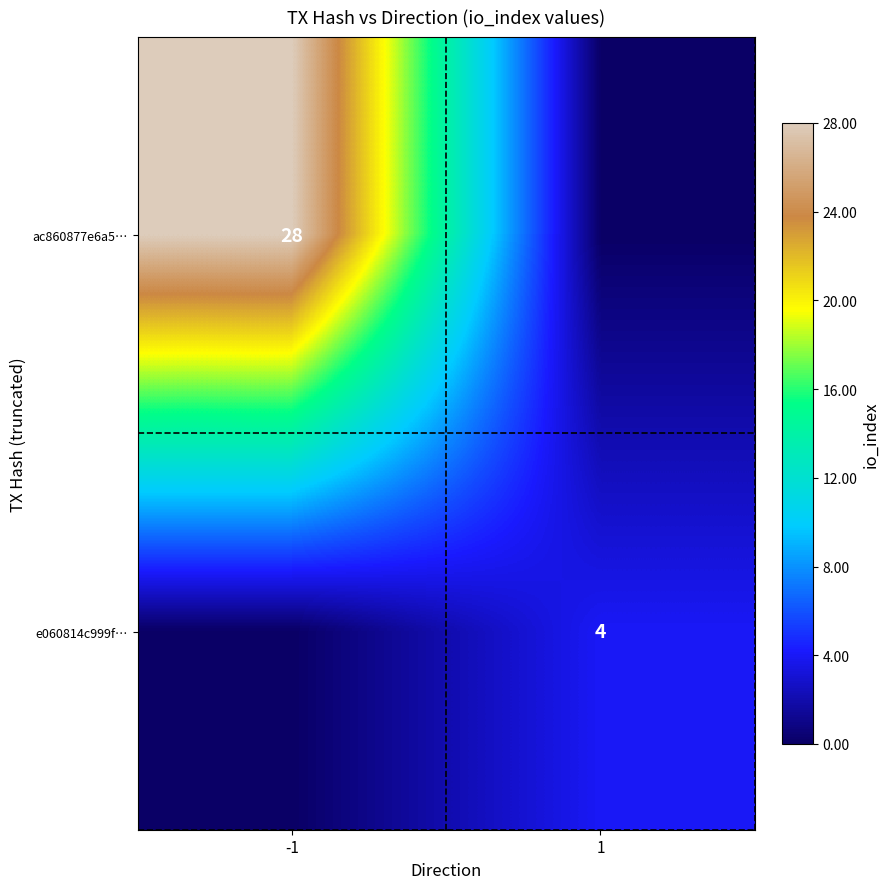

How many series are shown in this chart?

2